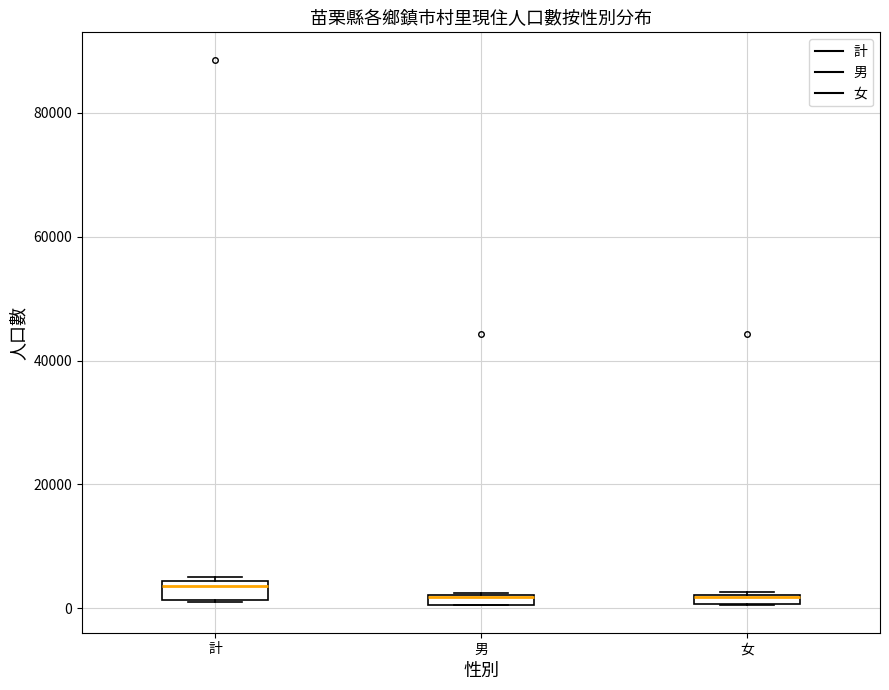

Where is the upper edge of the box for 女 on the y-axis? The values are not printed on the chart, so give them approximately, as read against the axis.

2000